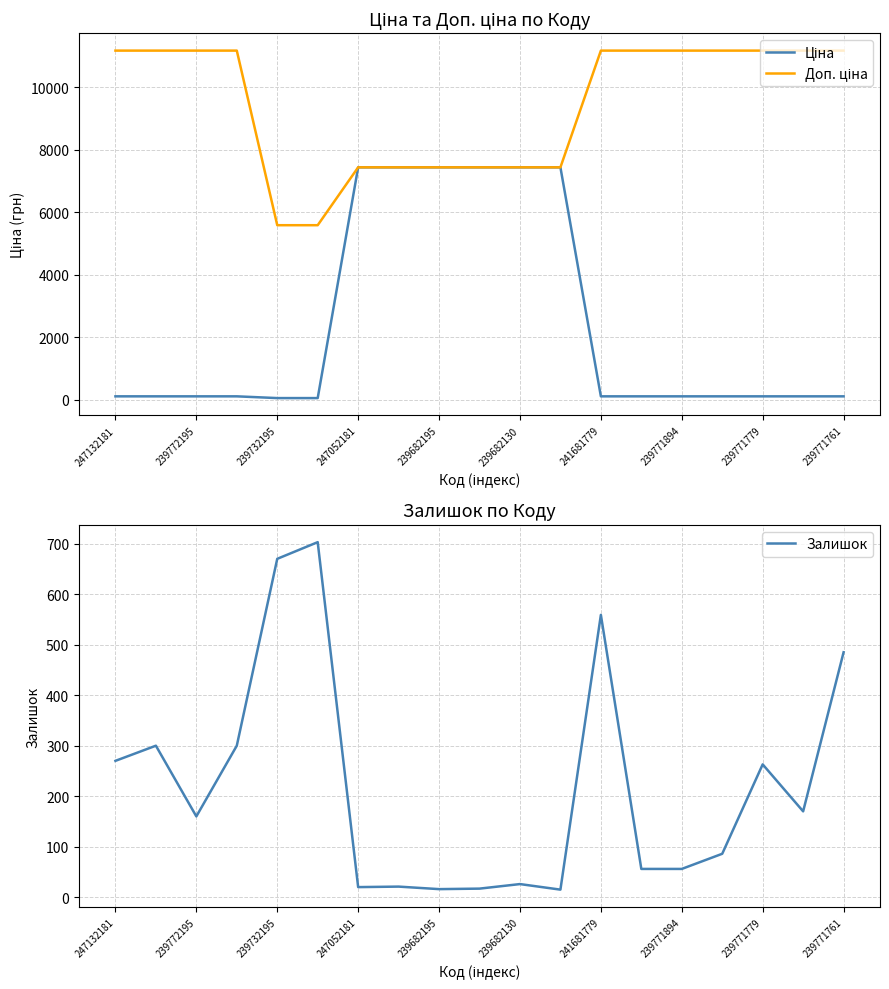

At which category is the sum across all series the highest?

239682130